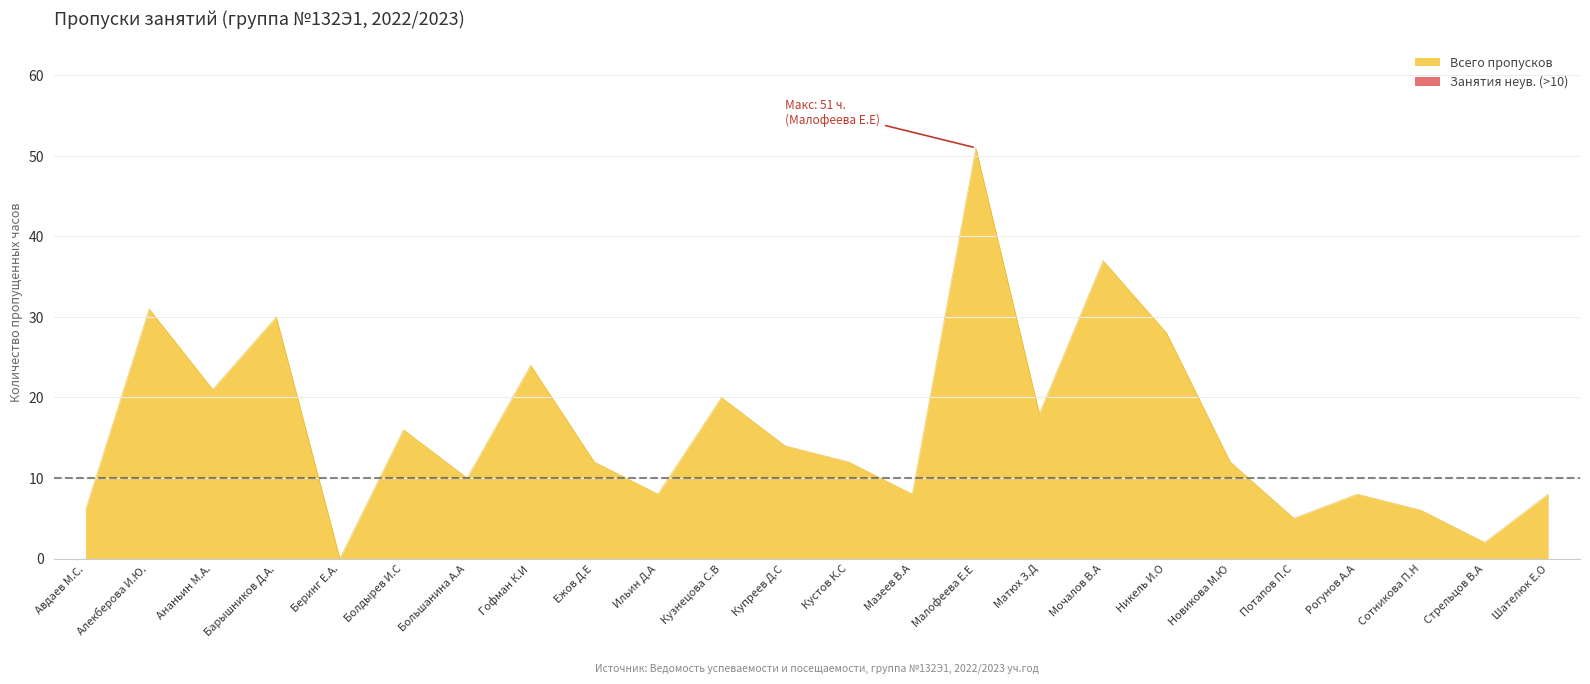

Is it true that Всего пропусков equals 3 at Авдаев М.С.?

False